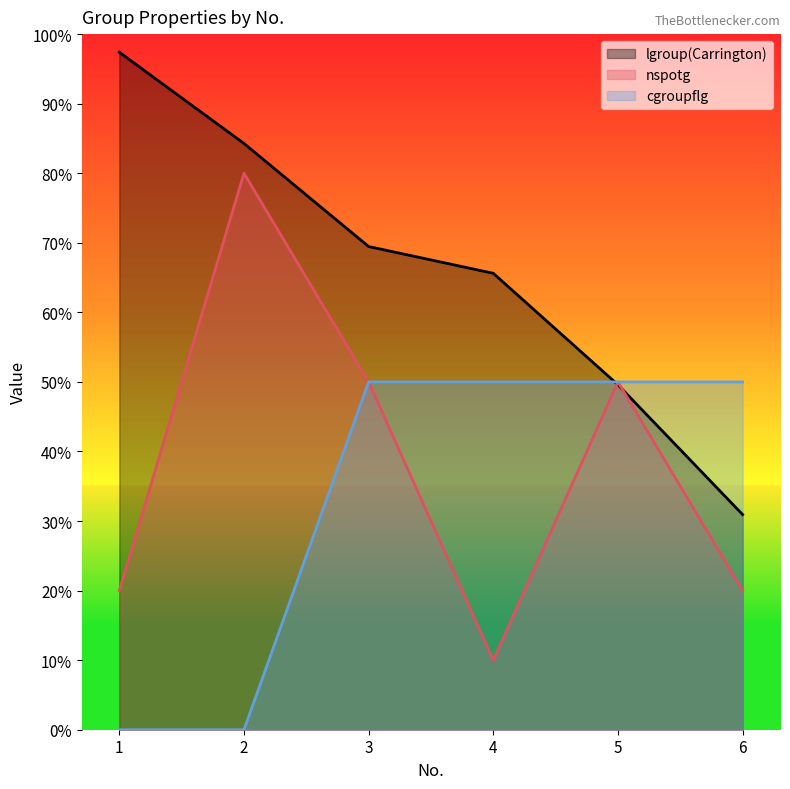

What is the value of the lgroup(Carrington) point at the 1st from the left?

97.4